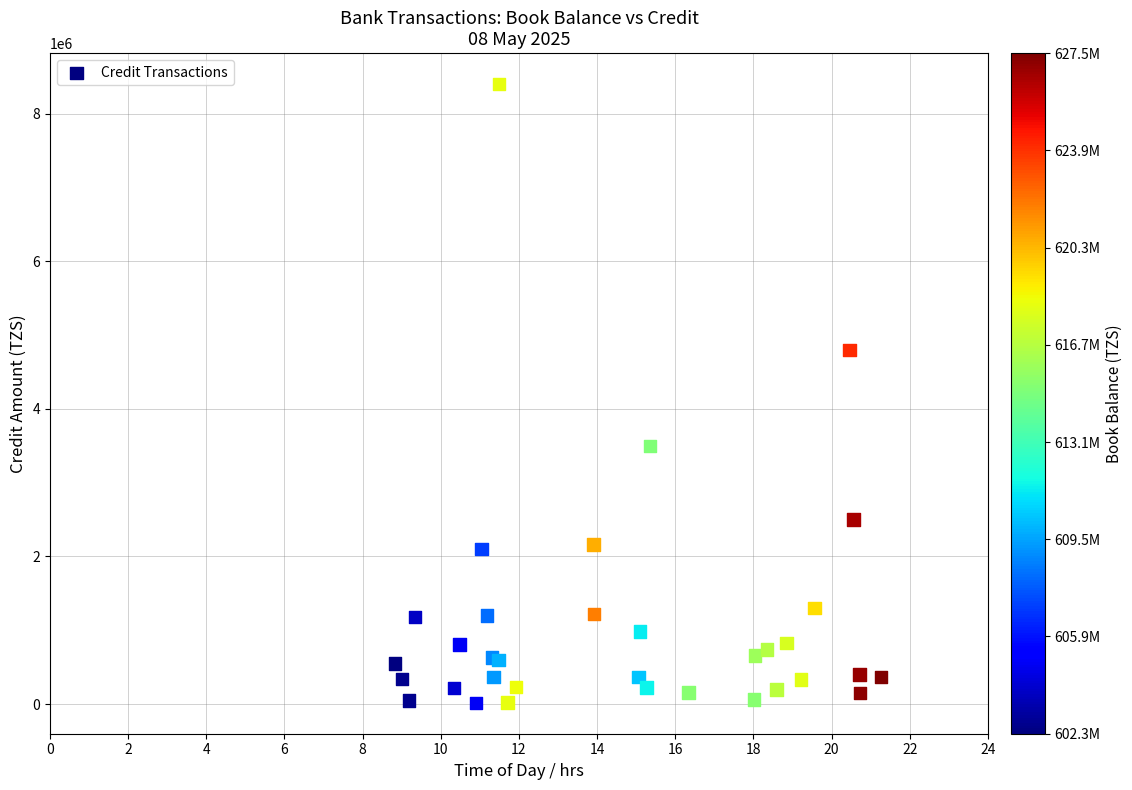

What Y value in the scatter plot is closest to 4209000?

4800000